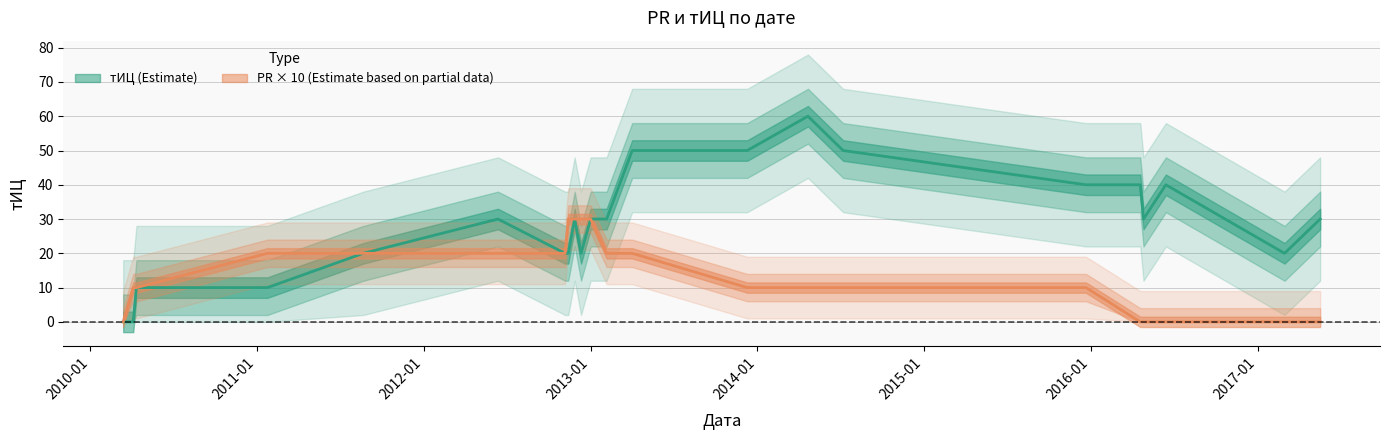

Which series changed the most between 2012-11-27 and 2013-12-10?

тИЦ